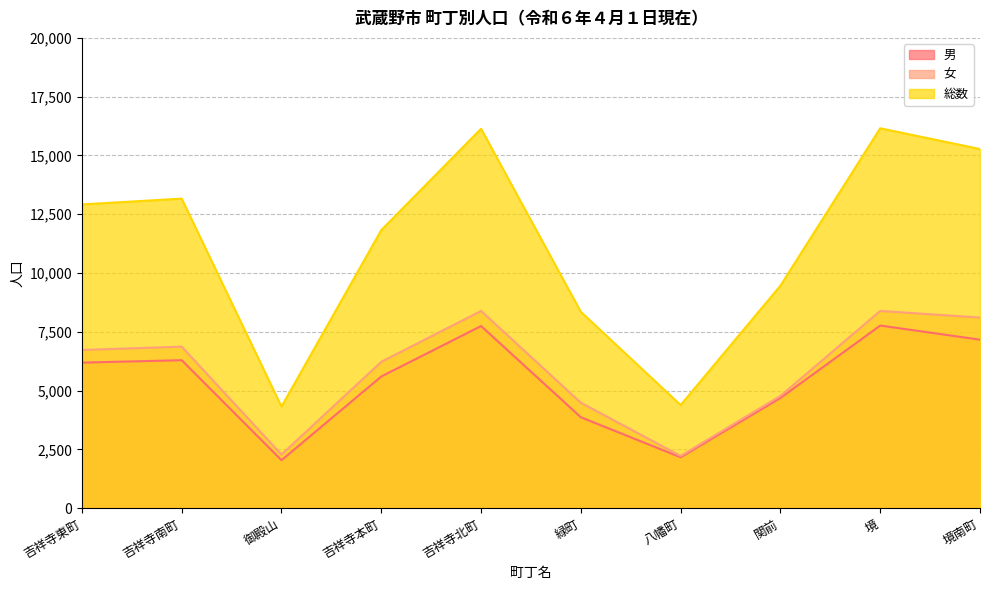

Where is the first local maximum for 女?

吉祥寺南町